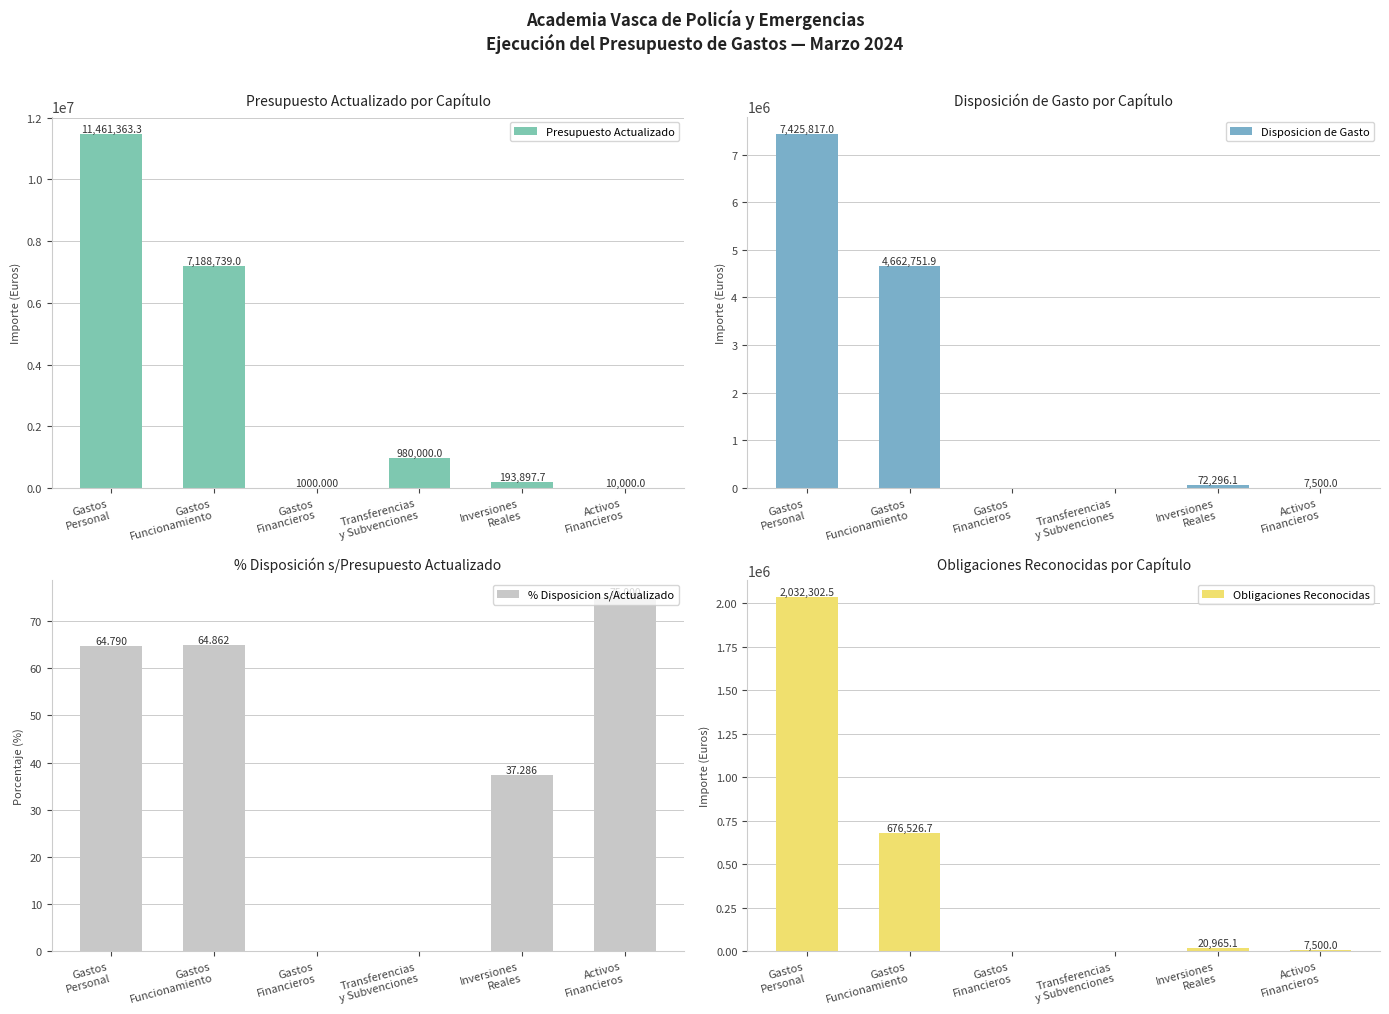

What is the average value of the Obligaciones Reconocidas series?

456215.7